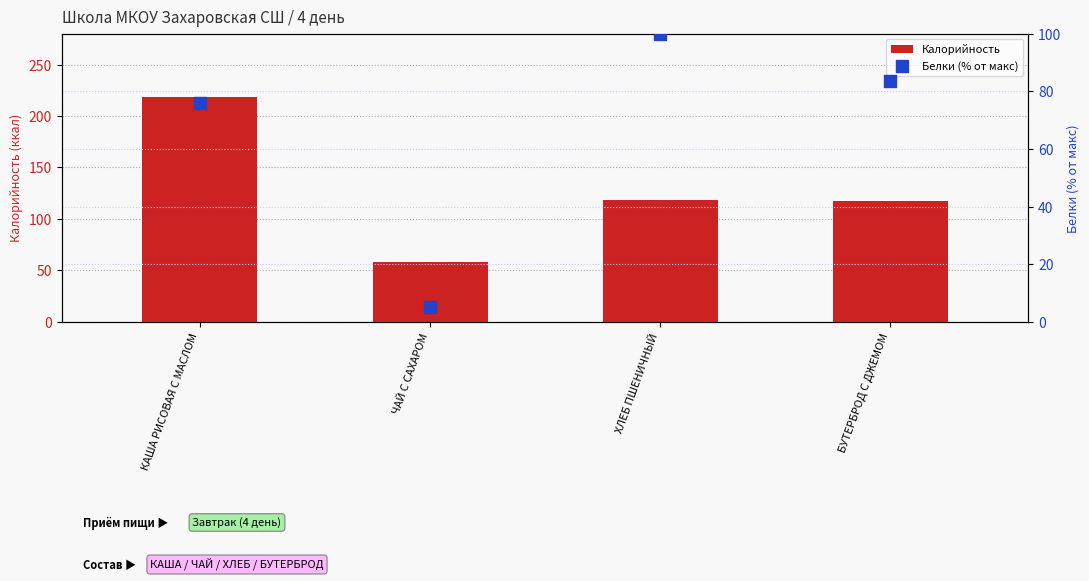

Which series has the largest total across all categories?

Калорийность